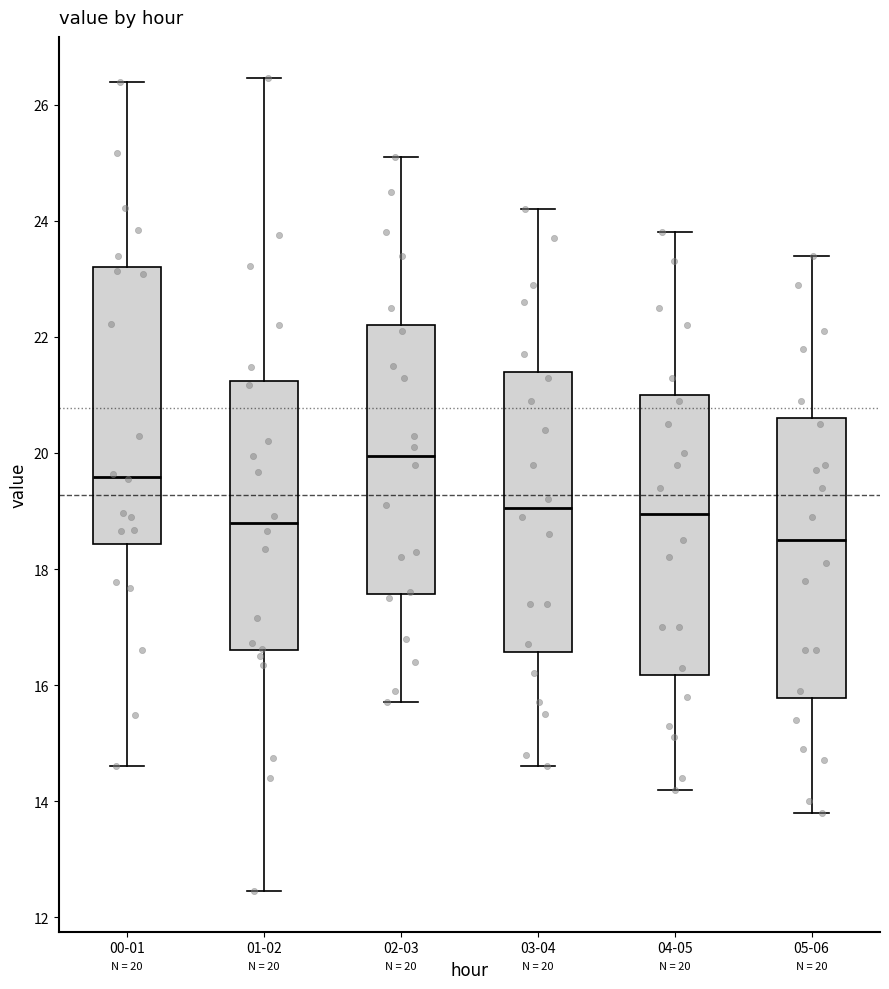

Which box's median line is the highest?

02-03